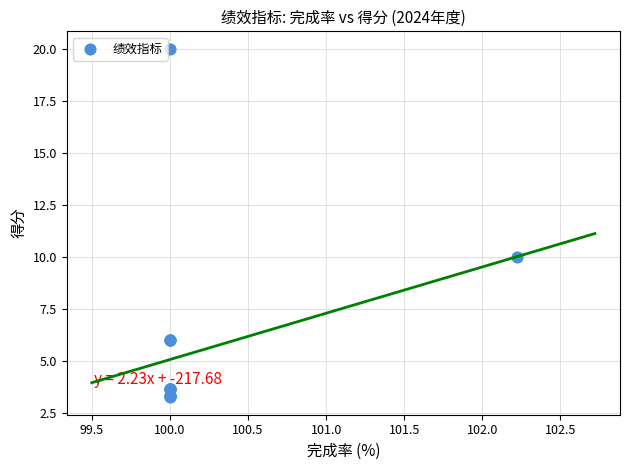

What Y value in the scatter plot is closest to 11?

10.0